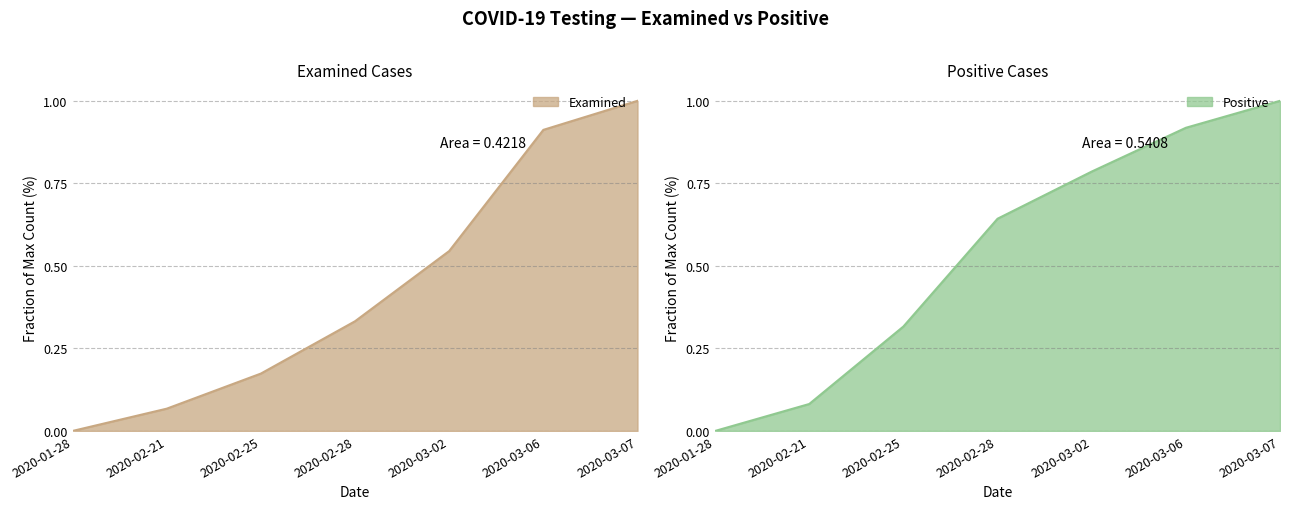

Read the Examined value at 2020-02-21.

0.1